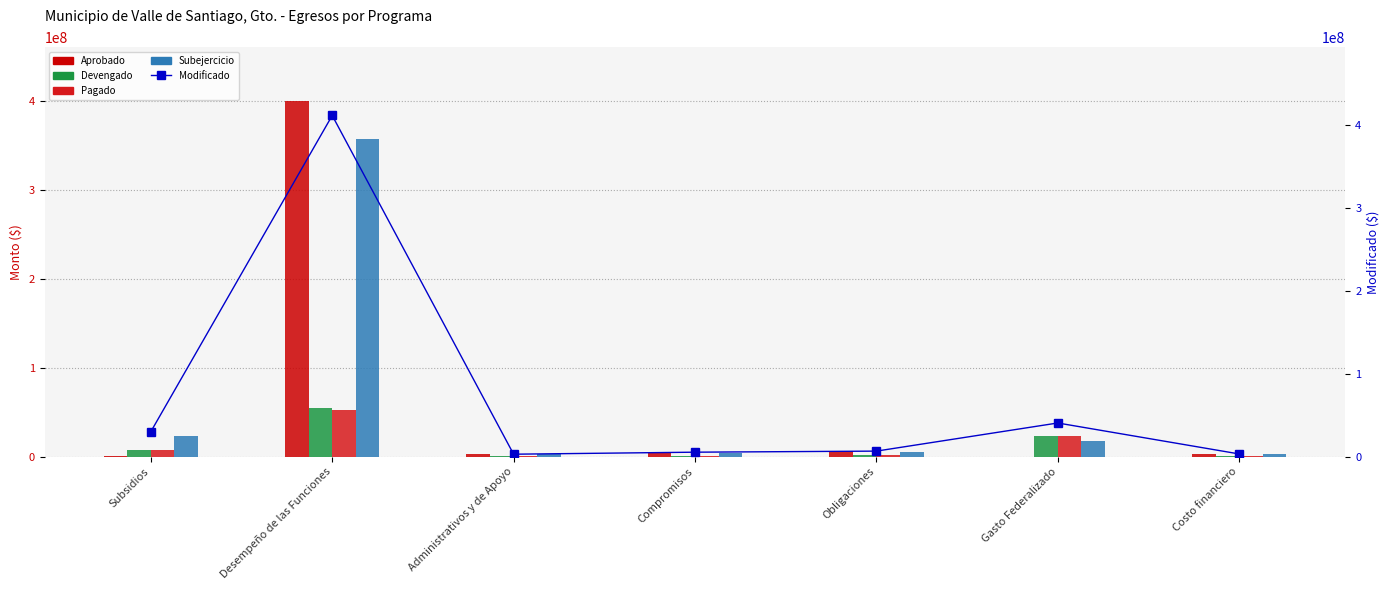

What is the label of the 3rd bar from the right?

Obligaciones